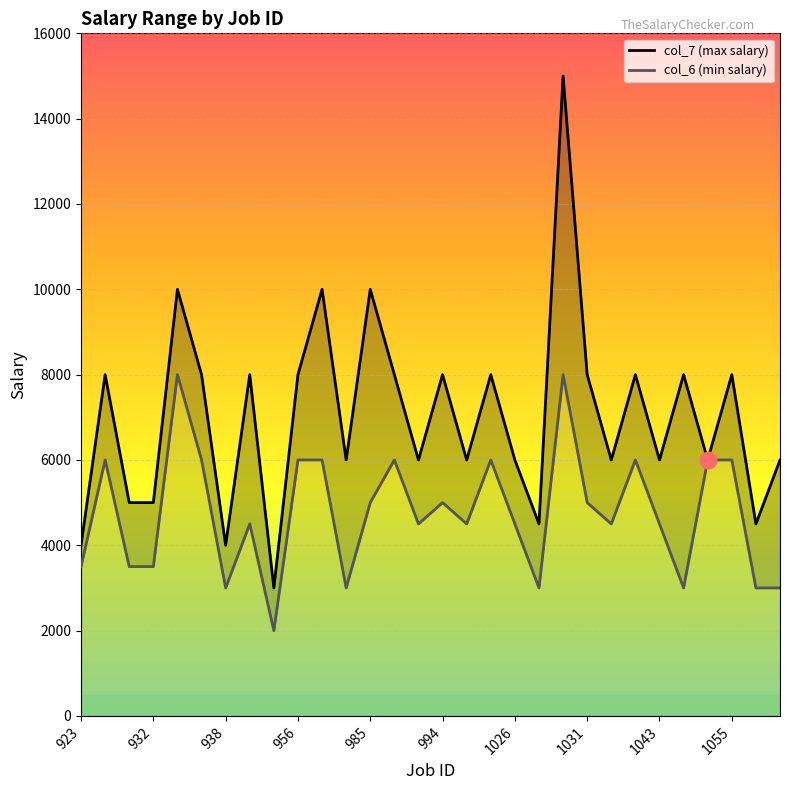

Which series has the largest range (max minus min)?

col_7